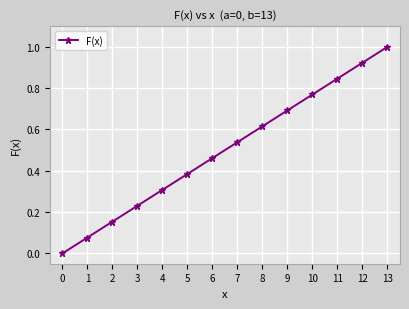

How many values are above zero?

13